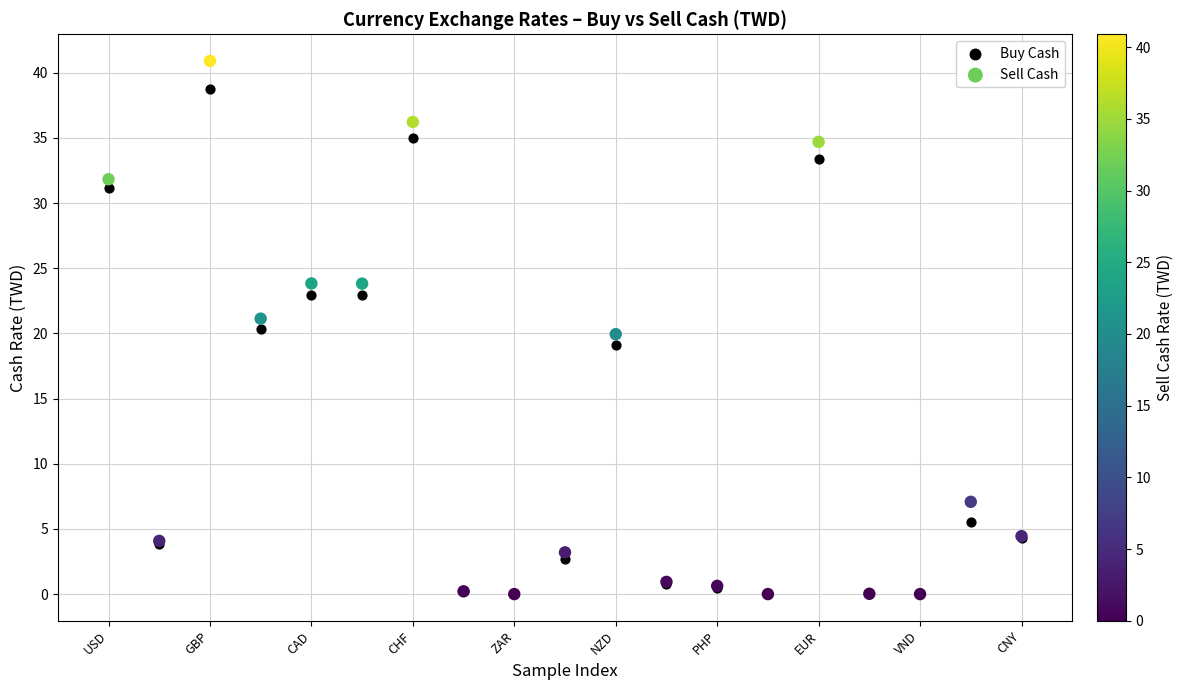

Which series reaches the maximum Y coordinate?

Sell Cash